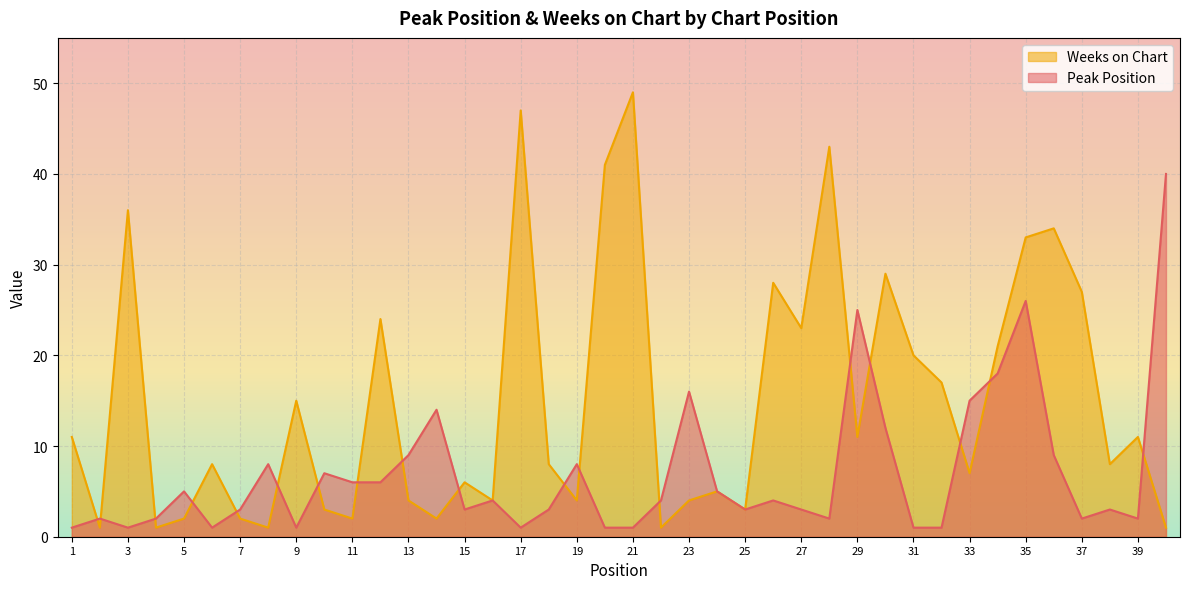

What is the minimum value for Peak Position?

1